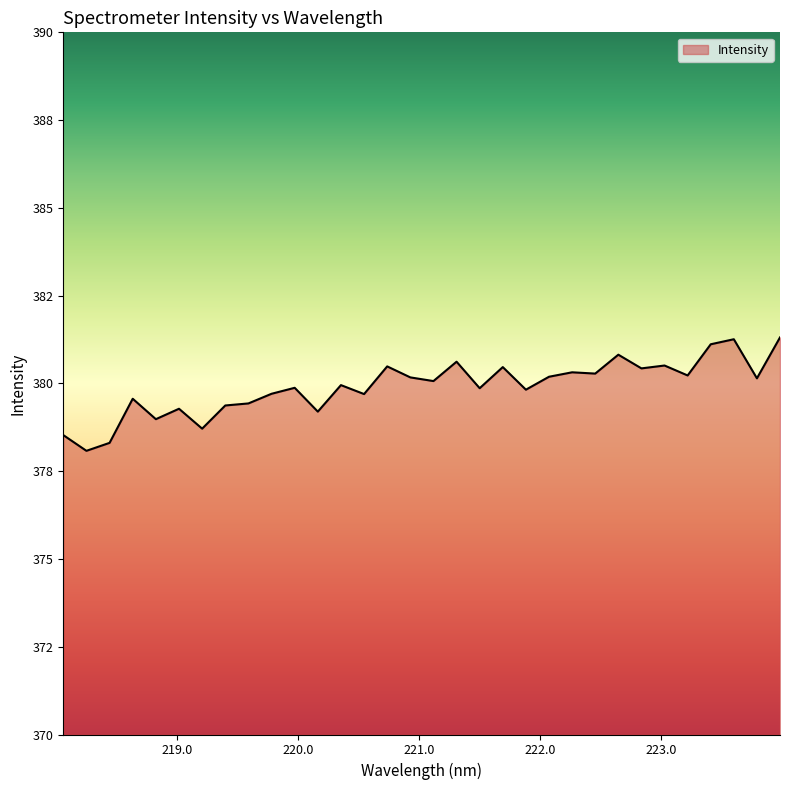

How many data points are above 380?

16